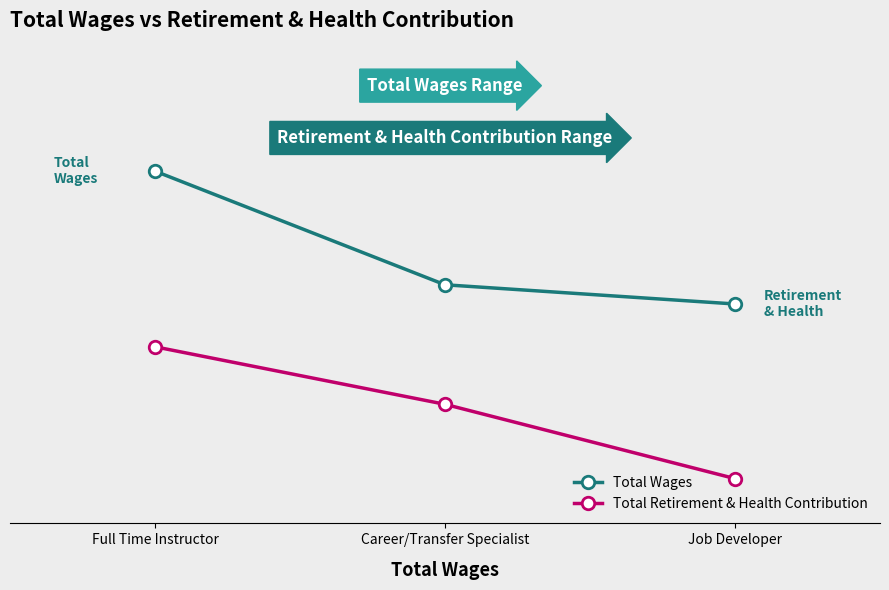

What is the label of the 3rd point from the left?

Job Developer